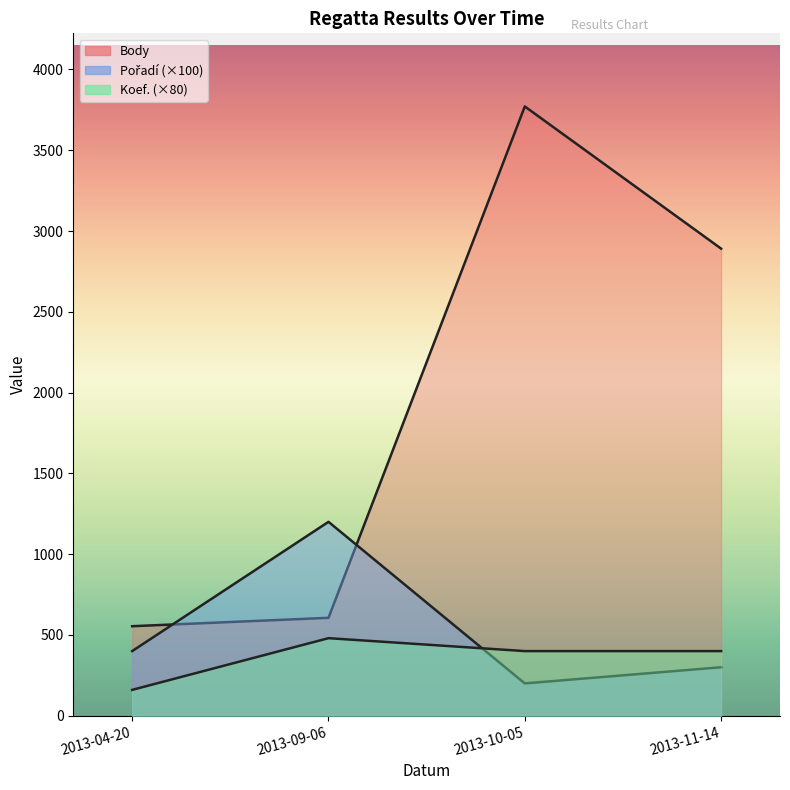

What is the value of the Pořadí point at the 3rd from the left?

200